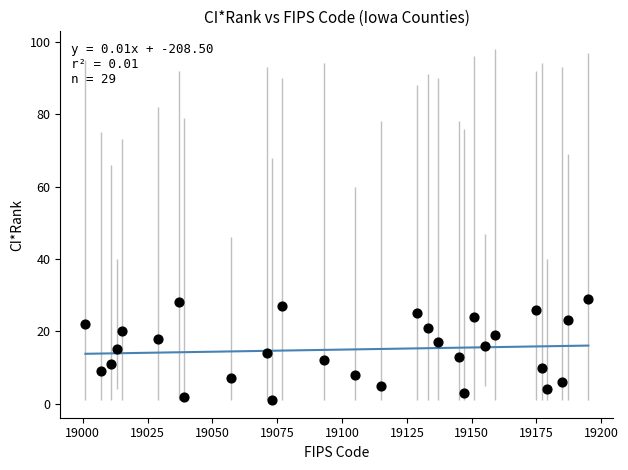

What is the range of X values (max minus min)?

194